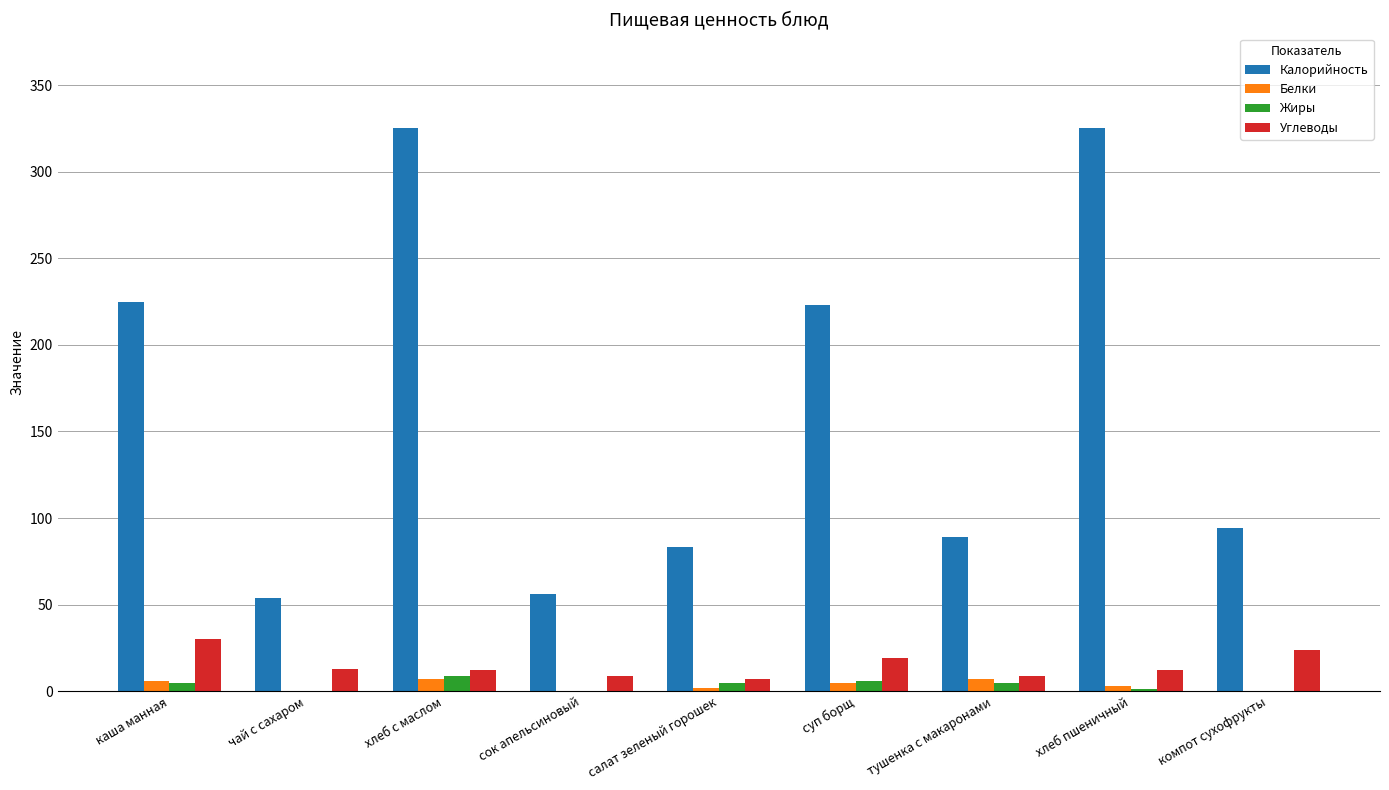

The Калорийность series shows 137.5 at тушенка с макаронами. True or false?

False